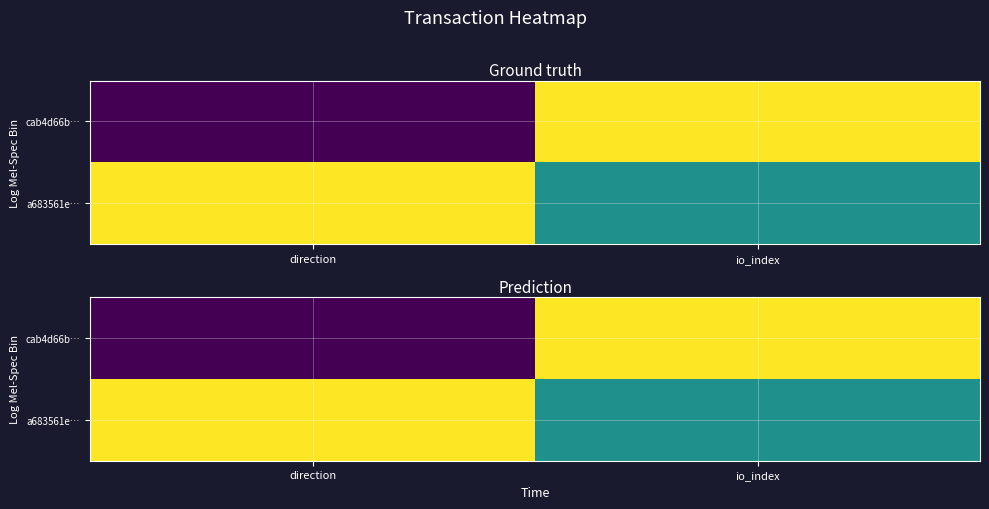

Which category has the highest value in the cab4d66b… series?

io_index